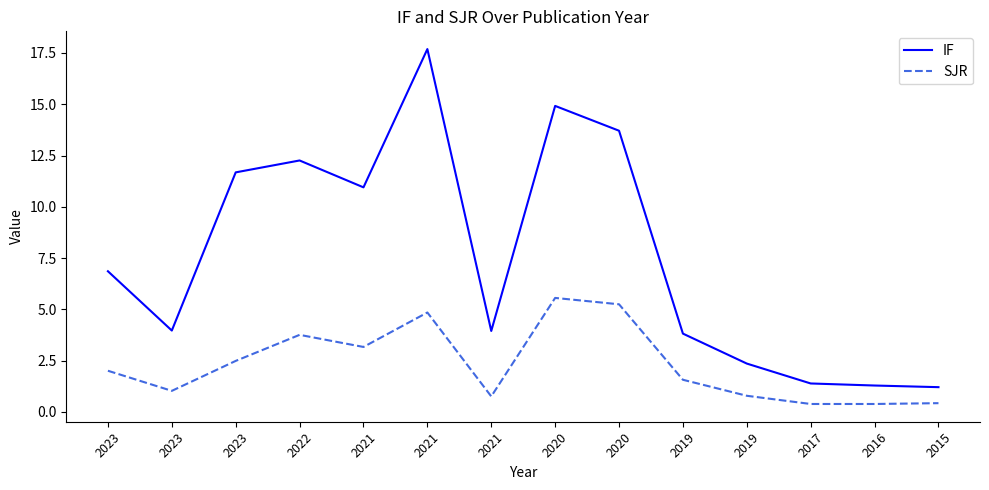

Does the chart have visible grid lines?

No